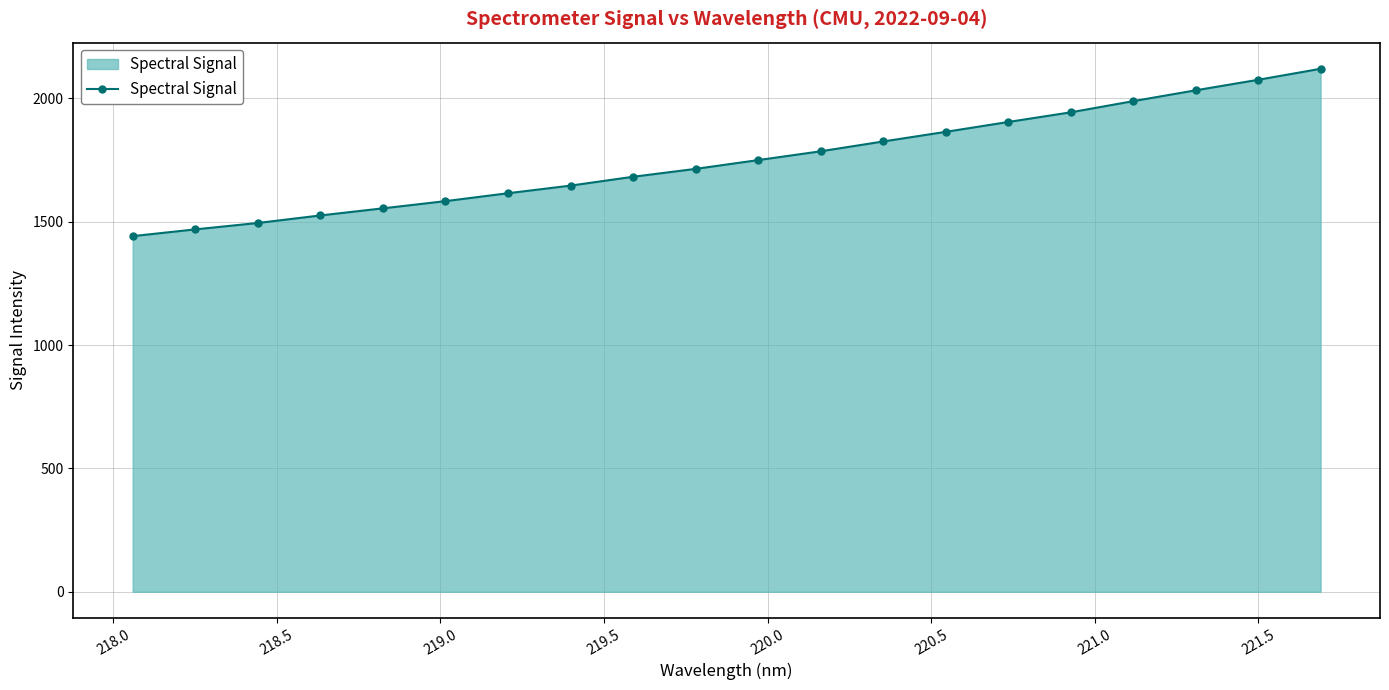

What is the average value?

1750.5